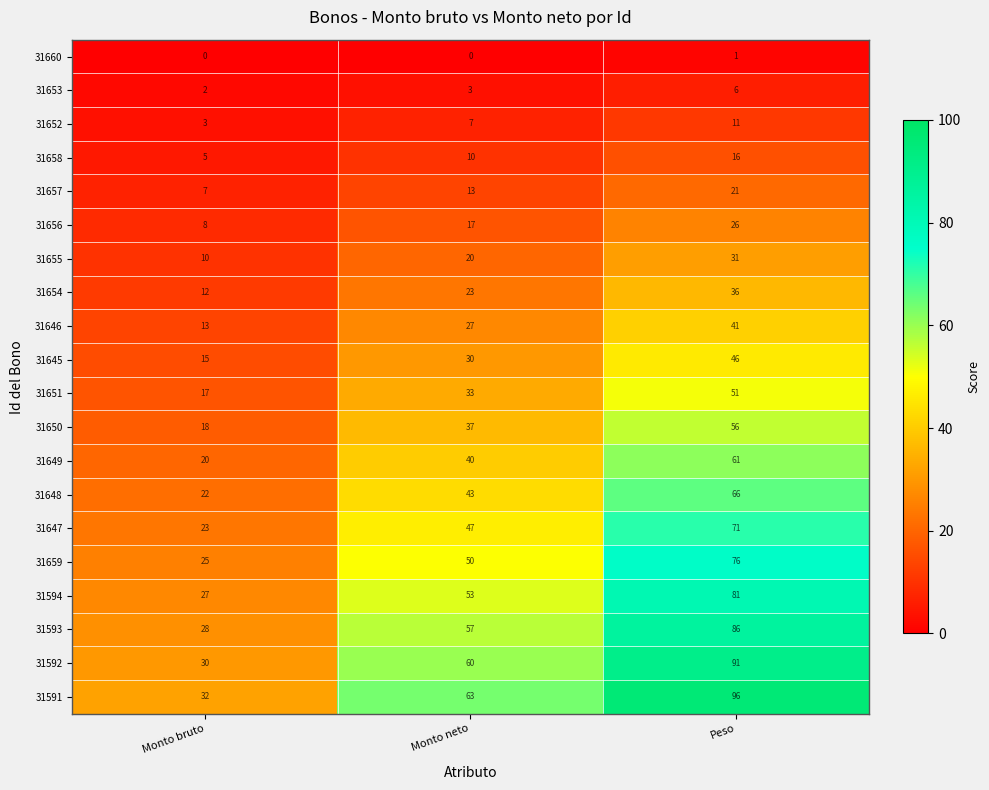

The value of 31648 at Monto neto is 22. True or false?

False